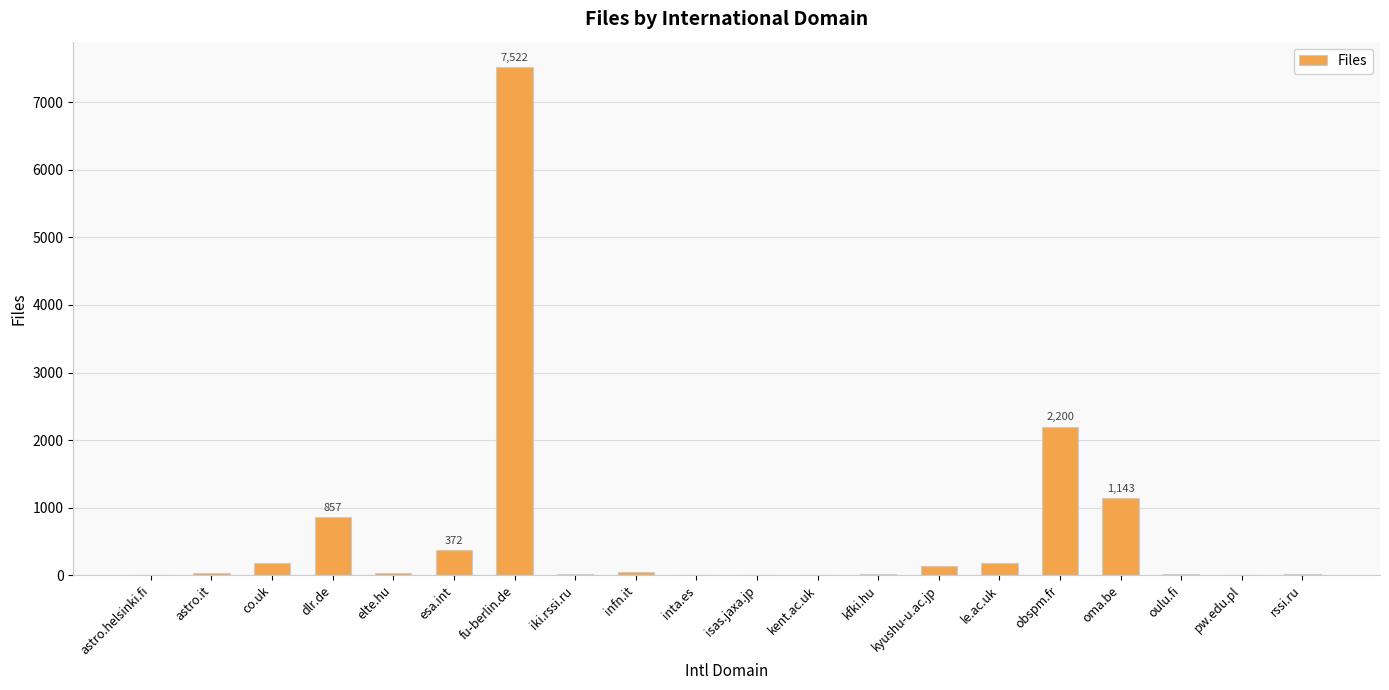

The chart shows a value of 10 at kfki.hu. True or false?

True